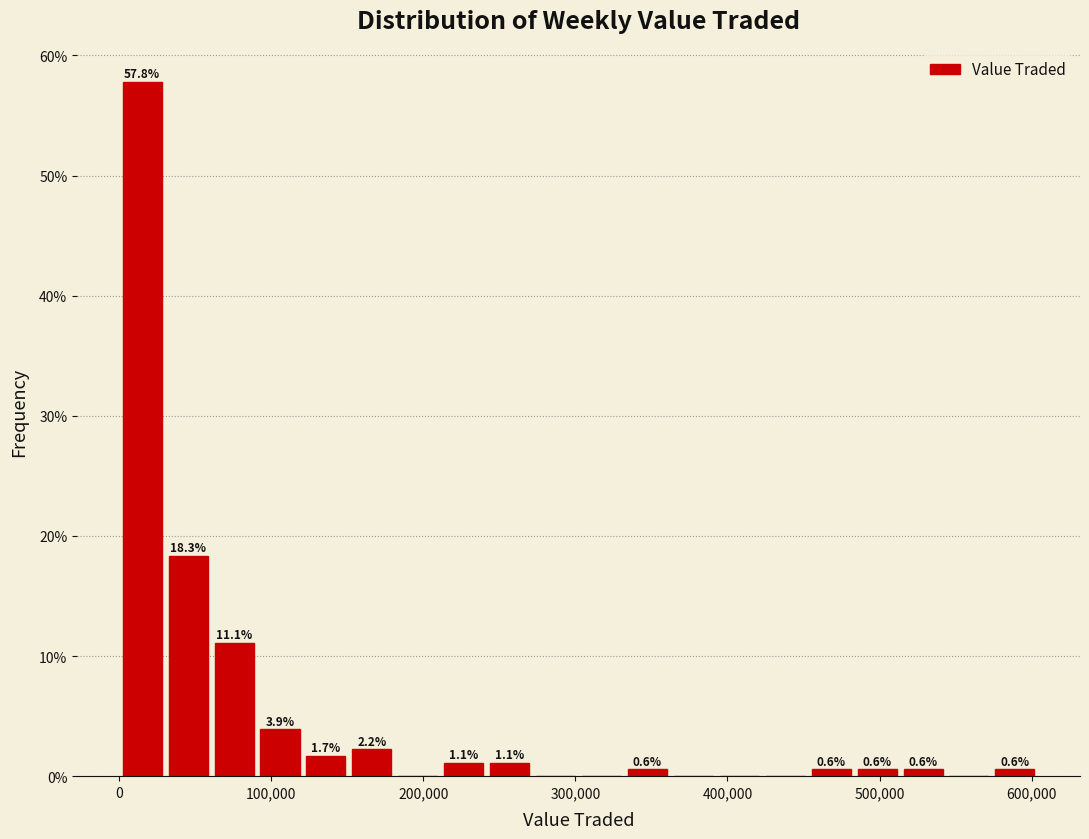

Around what value on the x-axis is the tallest bar? Give the approximate position of its centre, as read against the axis.

20000